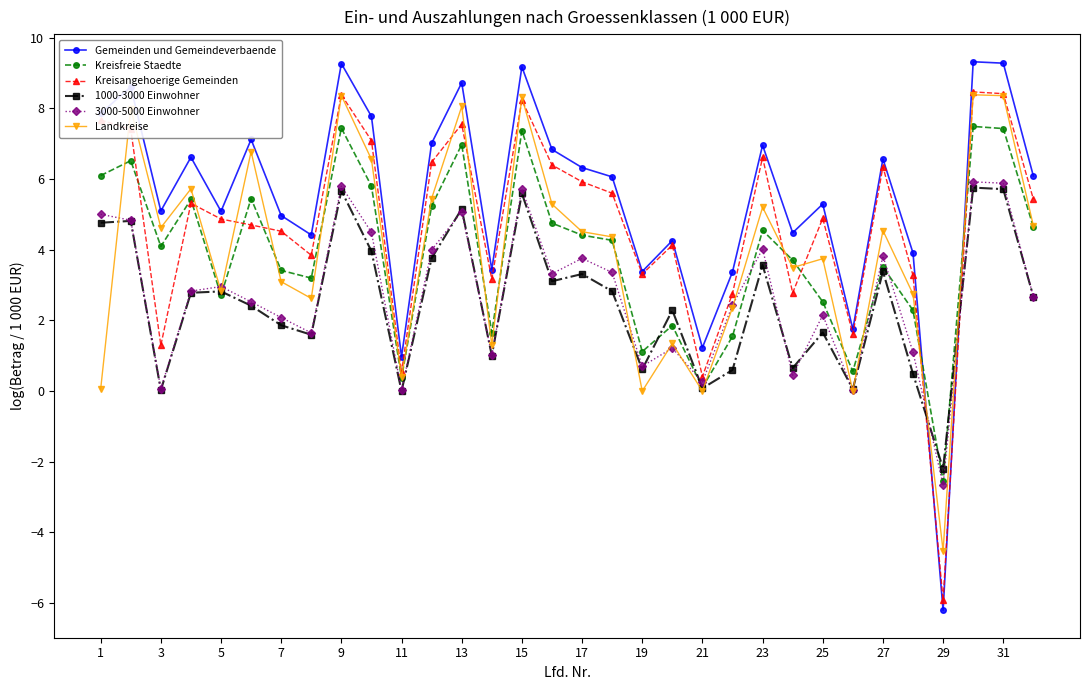

What is the difference between the second highest and minimum values in the Landkreise series?

12.9